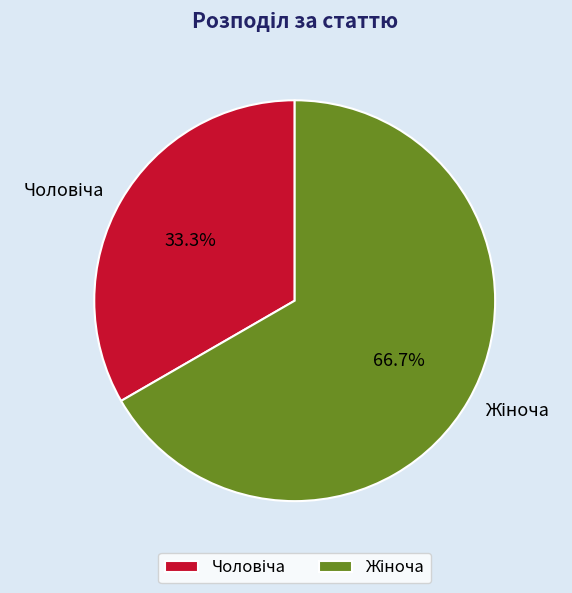

How many slices are in this pie chart?

2